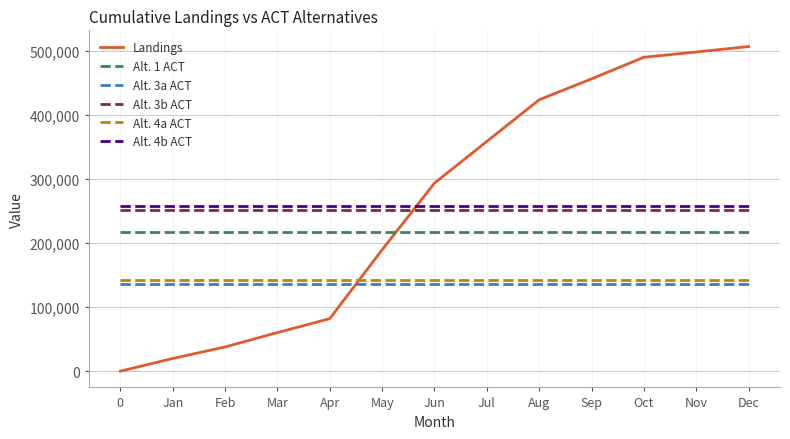

Reading right to left, what are all the values shown in this chart?

Landings: 507004.5	498519.6	490308.5	456561.6	423903.3	358827.5	293751.8	189626.2	82029.7	60286.7	37818.9	19870.9	0.0
Alt. 1 ACT: 217100.0	217100.0	217100.0	217100.0	217100.0	217100.0	217100.0	217100.0	217100.0	217100.0	217100.0	217100.0	217100.0
Alt. 3a ACT: 136500.0	136500.0	136500.0	136500.0	136500.0	136500.0	136500.0	136500.0	136500.0	136500.0	136500.0	136500.0	136500.0
Alt. 3b ACT: 252200.0	252200.0	252200.0	252200.0	252200.0	252200.0	252200.0	252200.0	252200.0	252200.0	252200.0	252200.0	252200.0
Alt. 4a ACT: 142400.0	142400.0	142400.0	142400.0	142400.0	142400.0	142400.0	142400.0	142400.0	142400.0	142400.0	142400.0	142400.0
Alt. 4b ACT: 258700.0	258700.0	258700.0	258700.0	258700.0	258700.0	258700.0	258700.0	258700.0	258700.0	258700.0	258700.0	258700.0